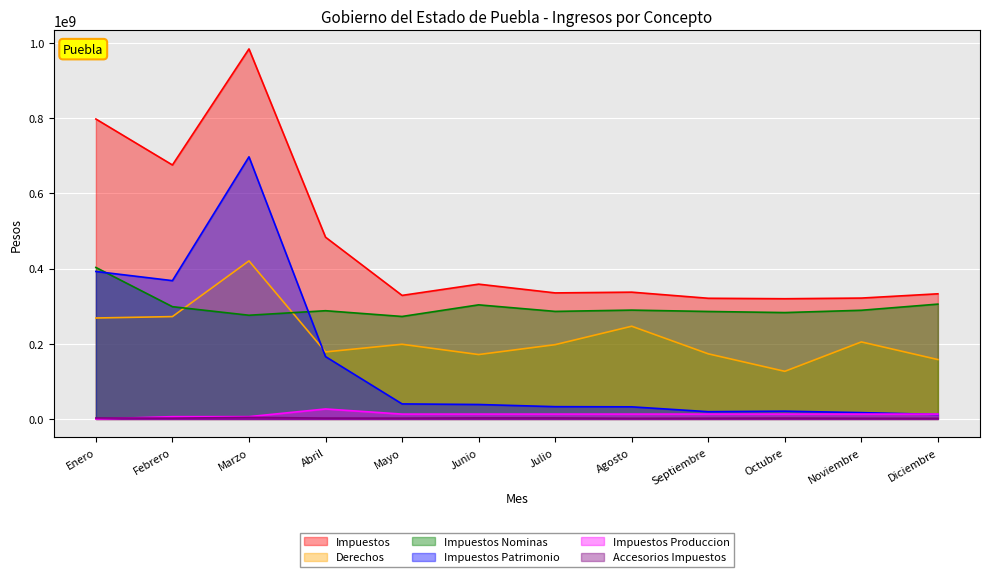

True or false: Impuestos has a value of 675270354 at Febrero.

True